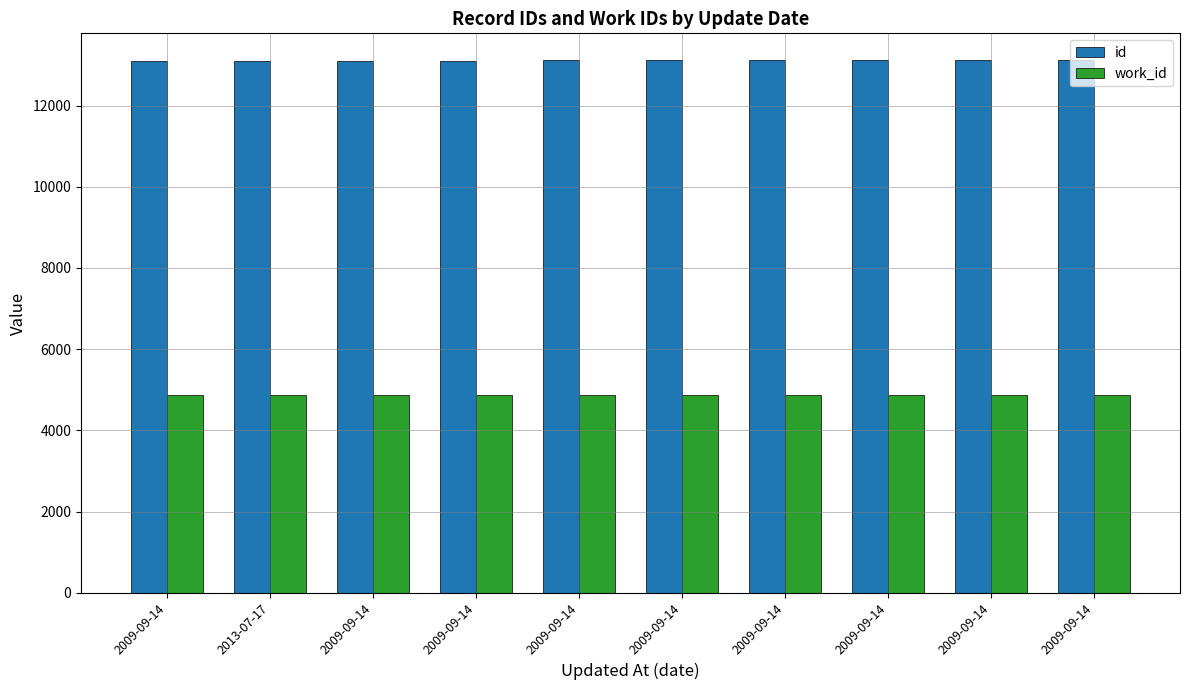

What is the difference between the id values at 2009-09-14 and 2009-09-14?

2